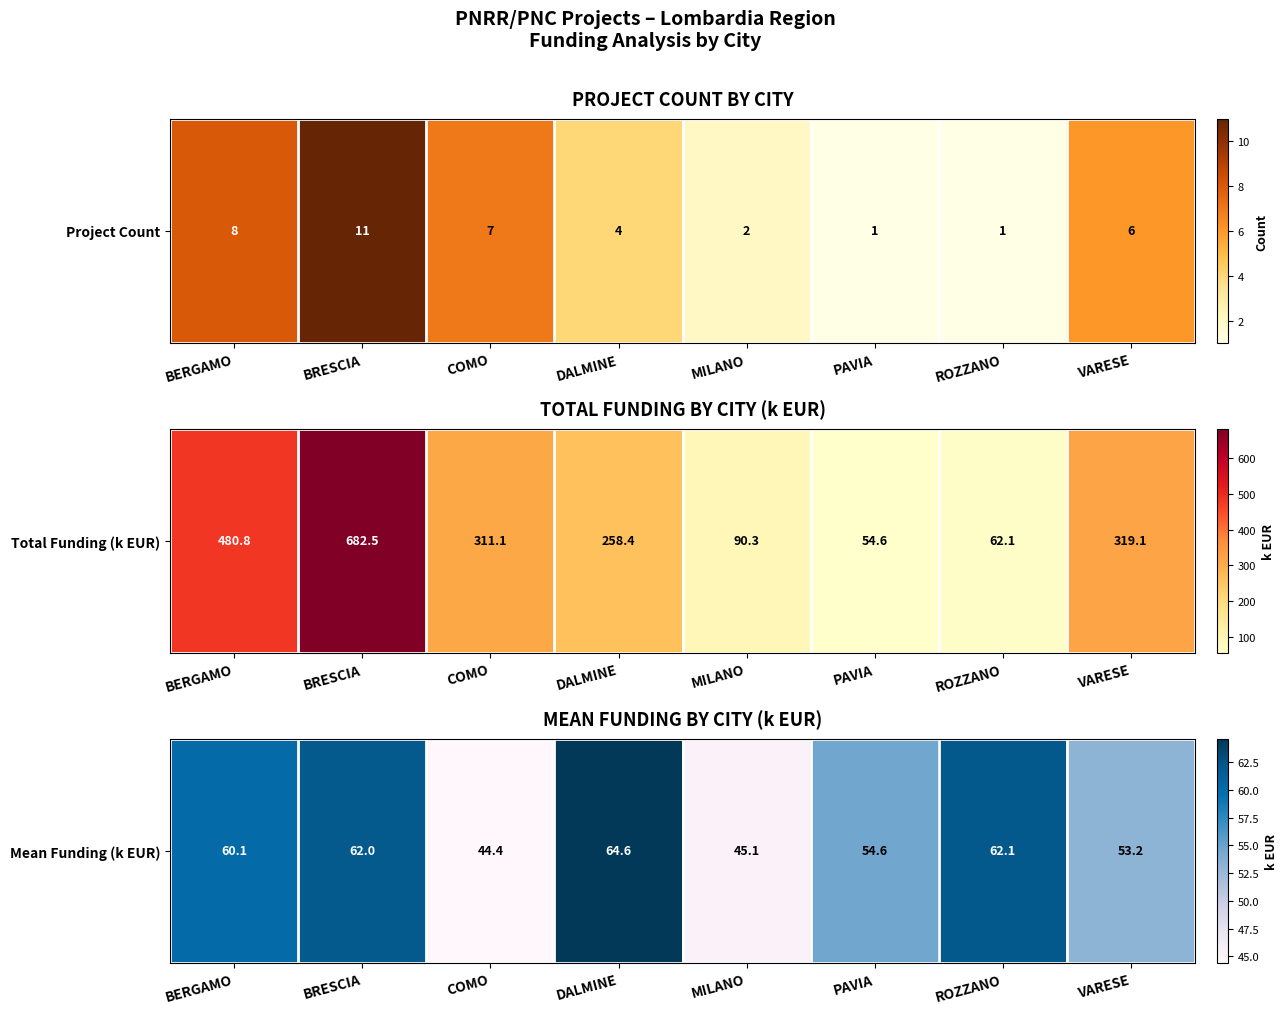

True or false: the data shows 11.6 at PAVIA.

False